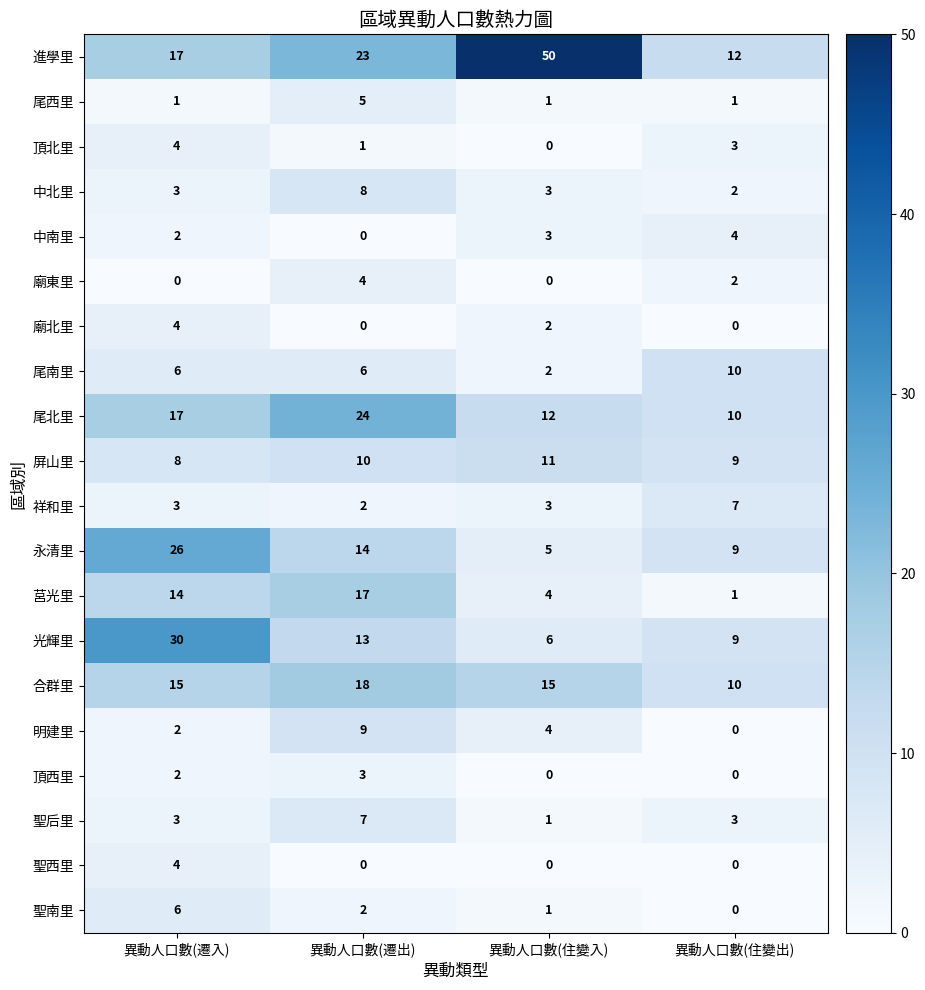

What is the total value across all series at 異動人口數(遷出)?

166